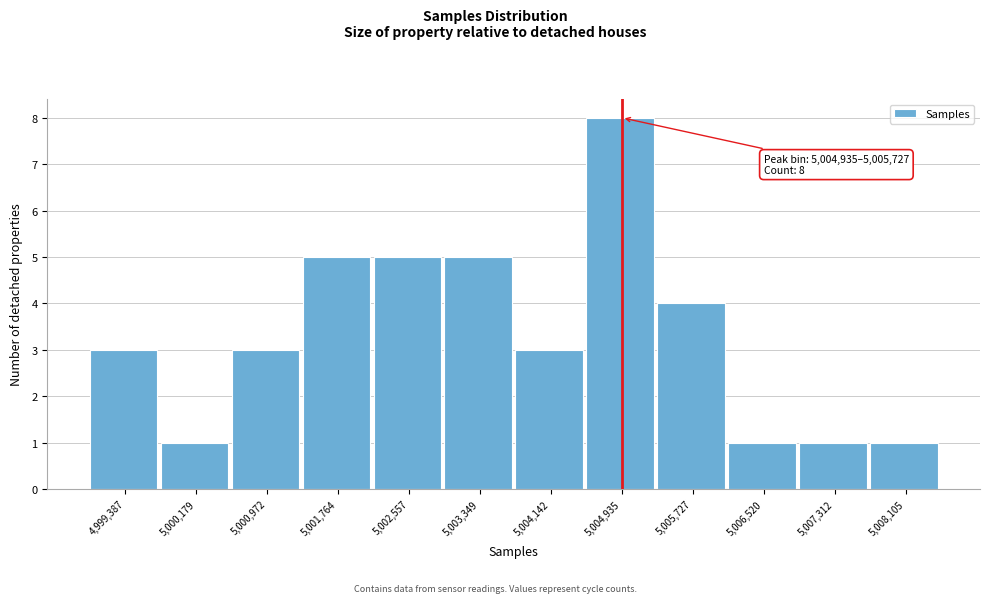

Reading left to right, transcribe all the data shown in this chart.

3	1	3	5	5	5	3	8	4	1	1	1